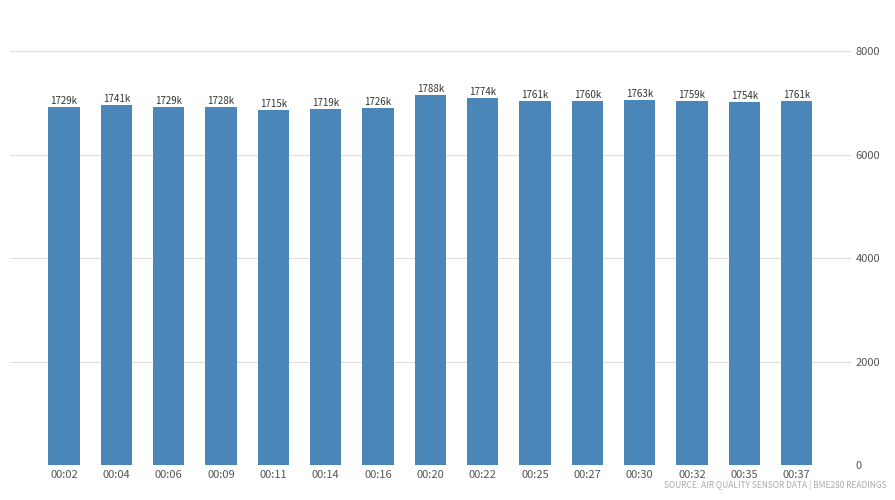

List the labels in order of value, smallest first.

00:11, 00:14, 00:16, 00:09, 00:02, 00:06, 00:04, 00:35, 00:32, 00:27, 00:25, 00:37, 00:30, 00:22, 00:20